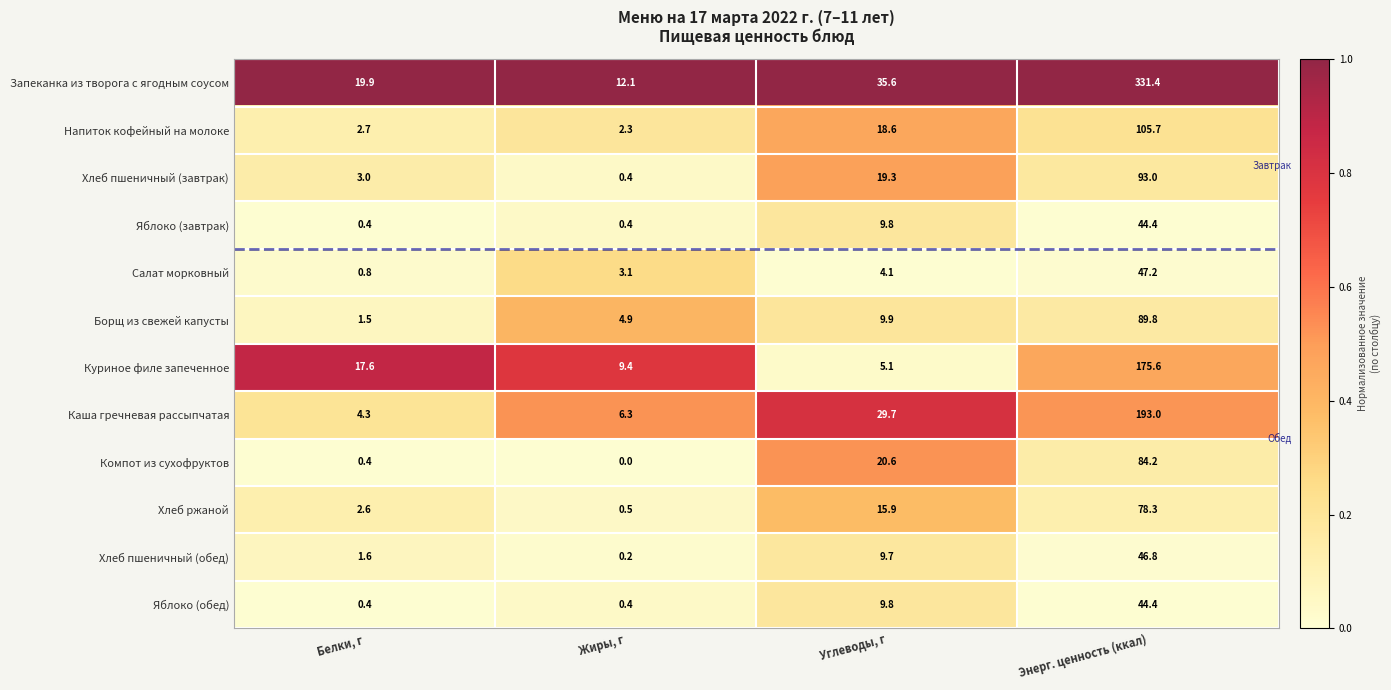

Rank the categories by Хлеб ржаной value from highest to lowest.

Энерг. ценность (ккал), Углеводы, г, Белки, г, Жиры, г